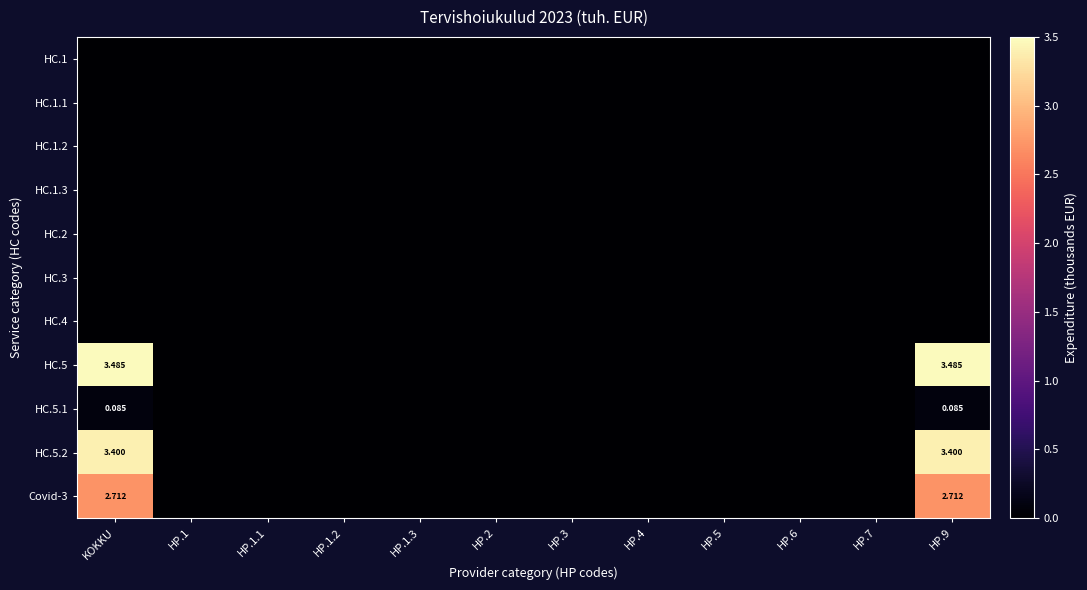

At which category does the chart reach its peak across all series?

KOKKU